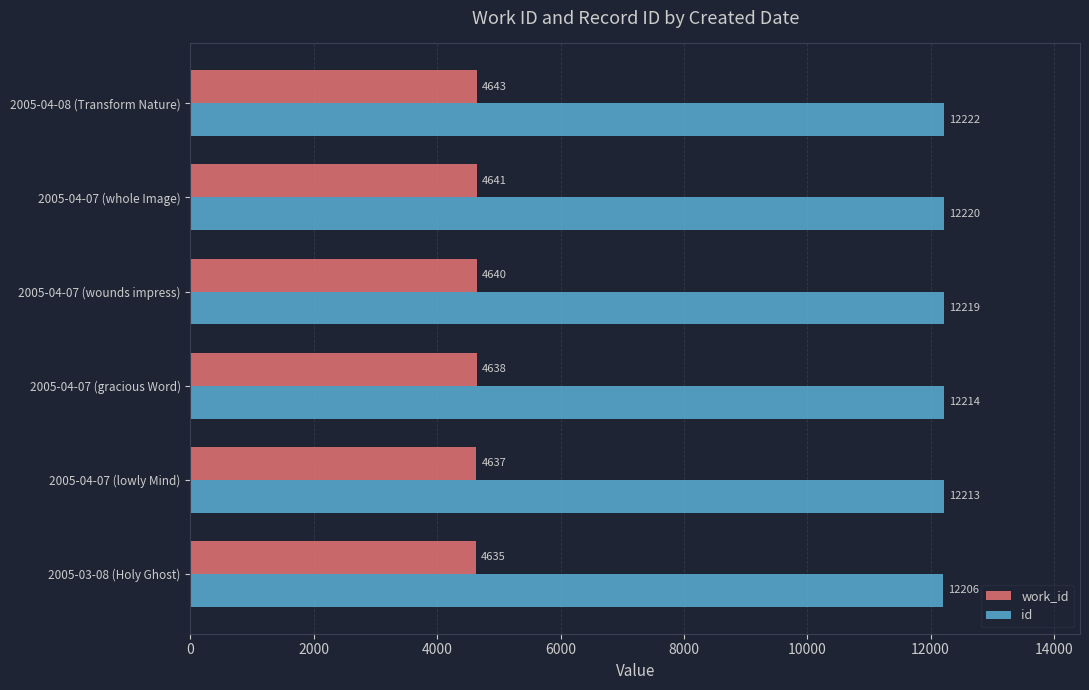

Which series has the largest range (max minus min)?

id